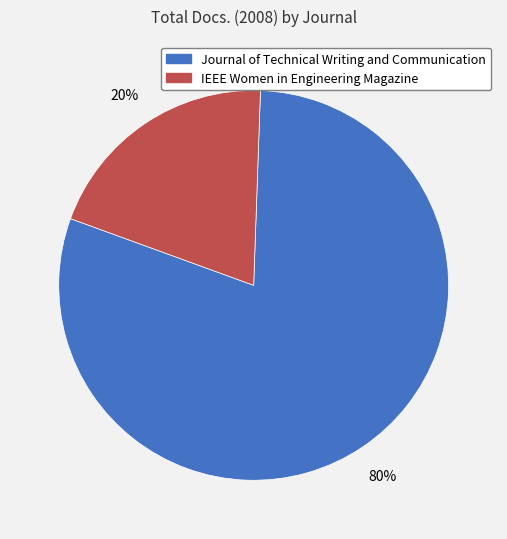

Rank the categories by value from highest to lowest.

Journal of Technical Writing and Communication, IEEE Women in Engineering Magazine